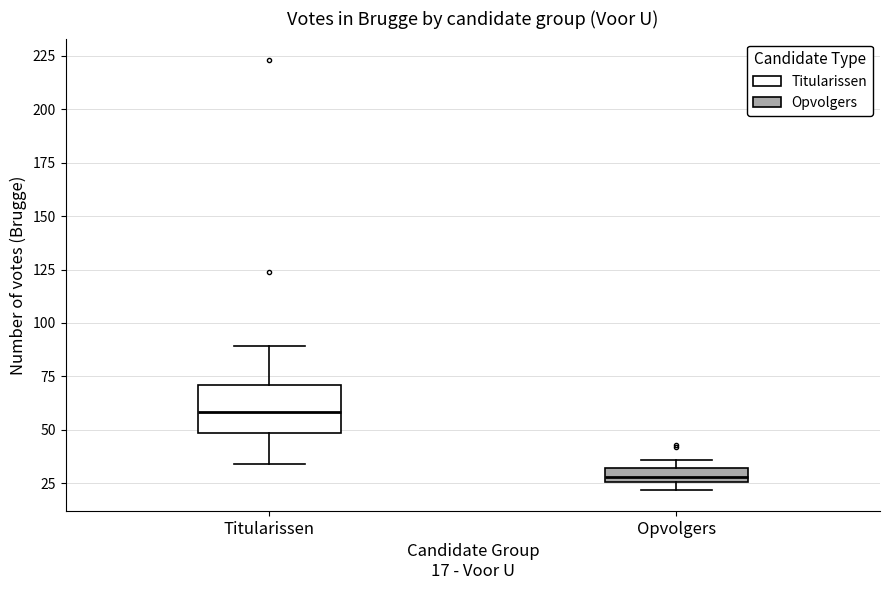

Which box is the tallest, from its lower edge to its upper edge?

Titularissen